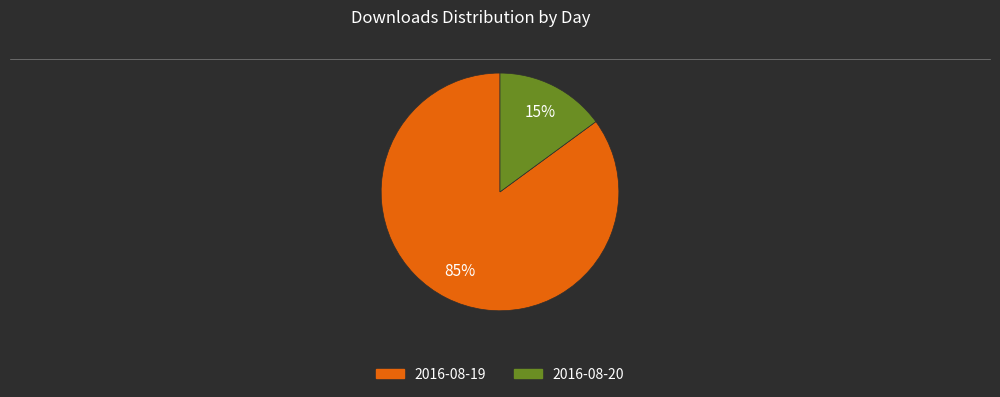

Rank the categories by value from lowest to highest.

2016-08-20, 2016-08-19